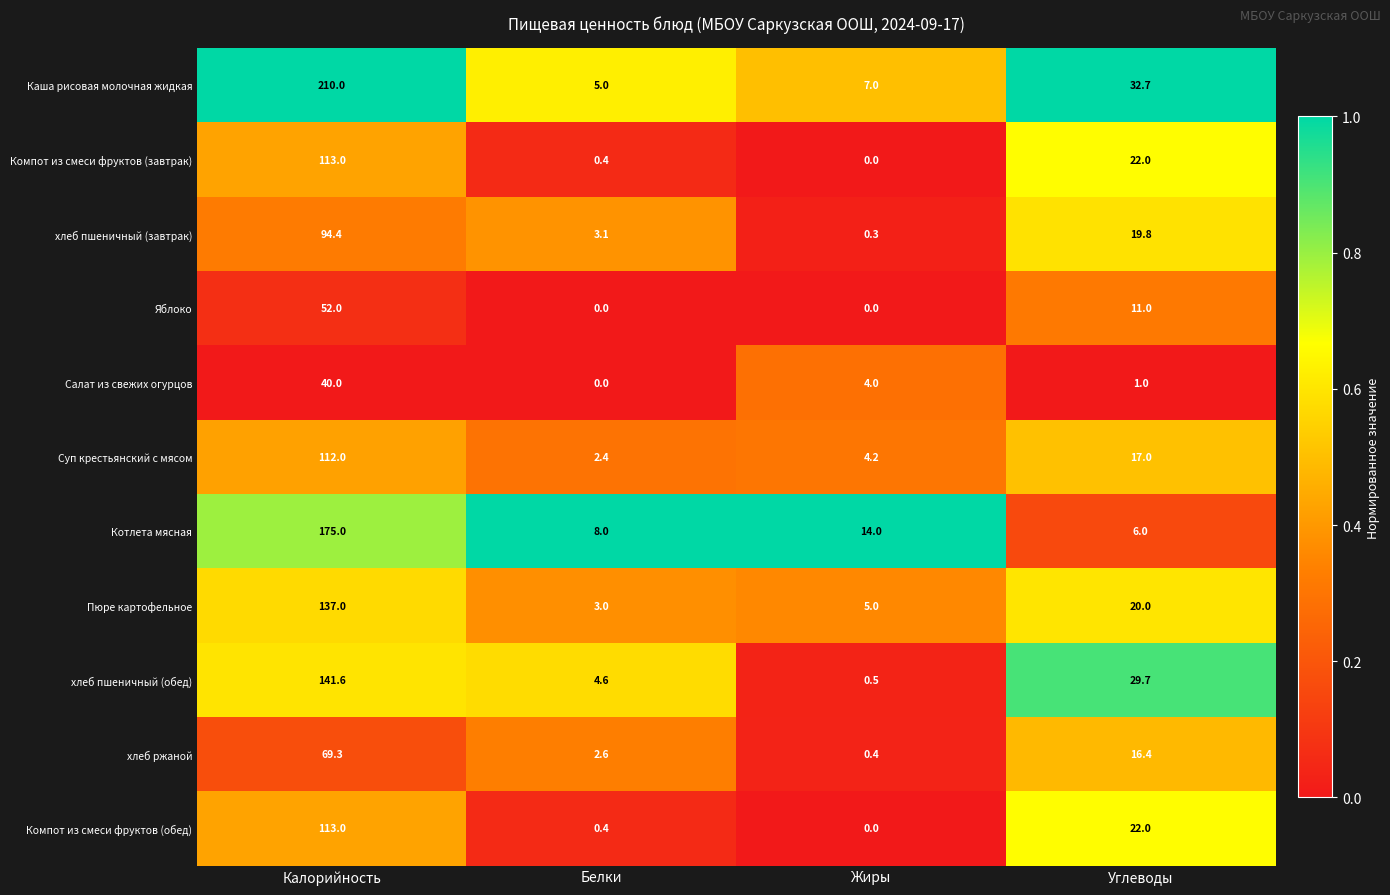

Is it true that Яблоко equals 82.1 at Калорийность?

False